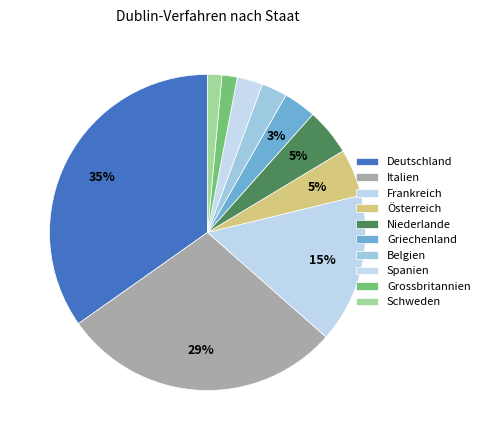

Combined, do Niederlande and Italien account for over 50%?

No